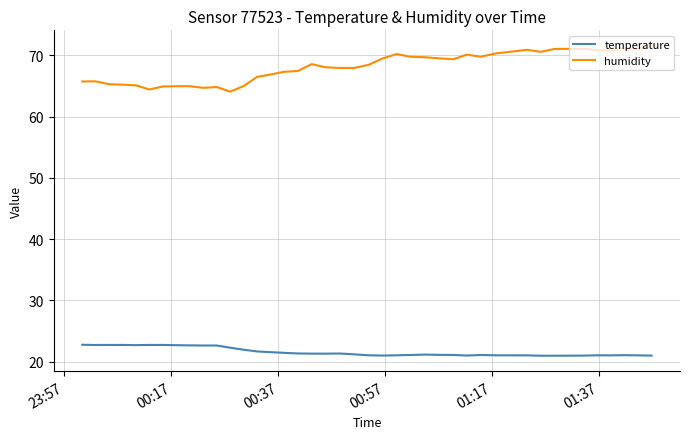

List the series in order of their peak value, highest first.

humidity, temperature